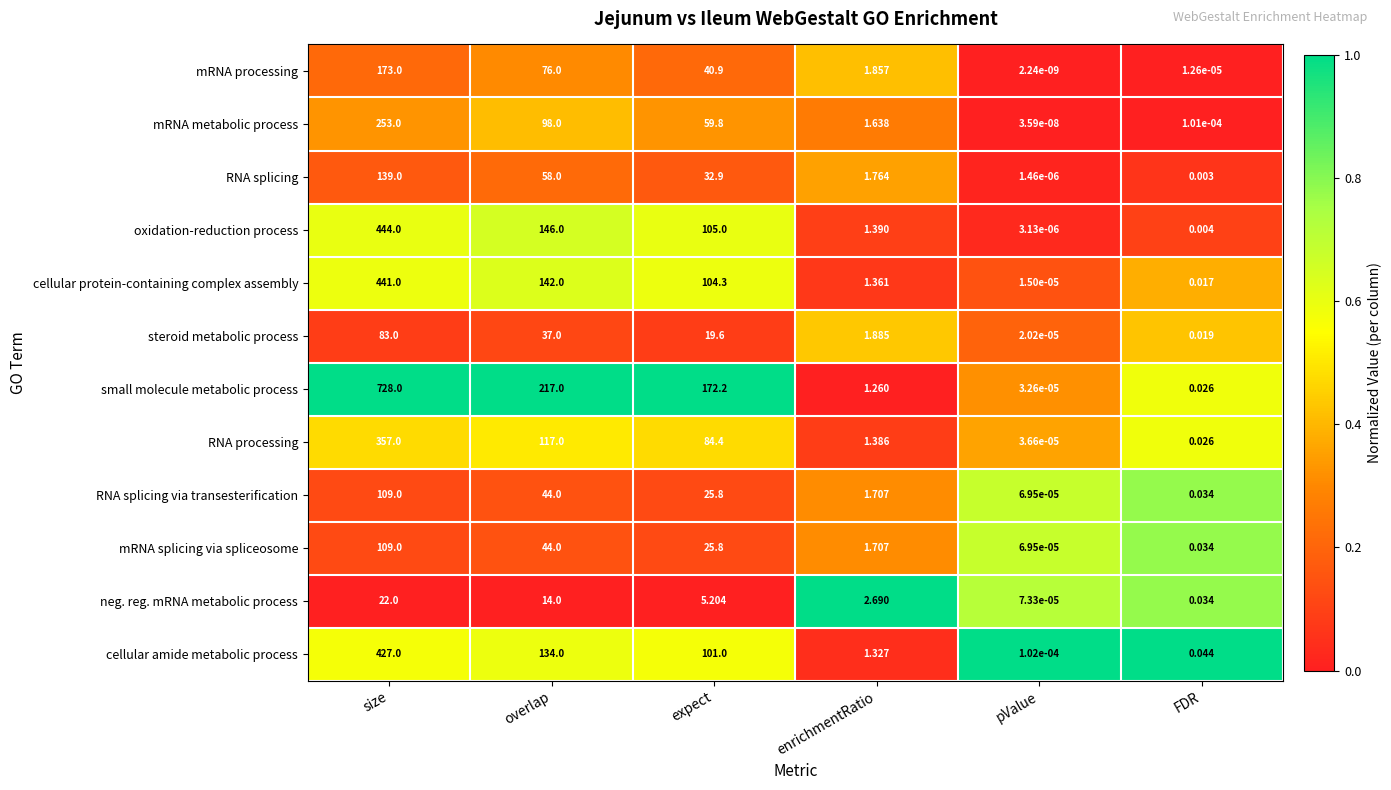

Between size and pValue, which series saw the biggest shift?

small molecule metabolic process